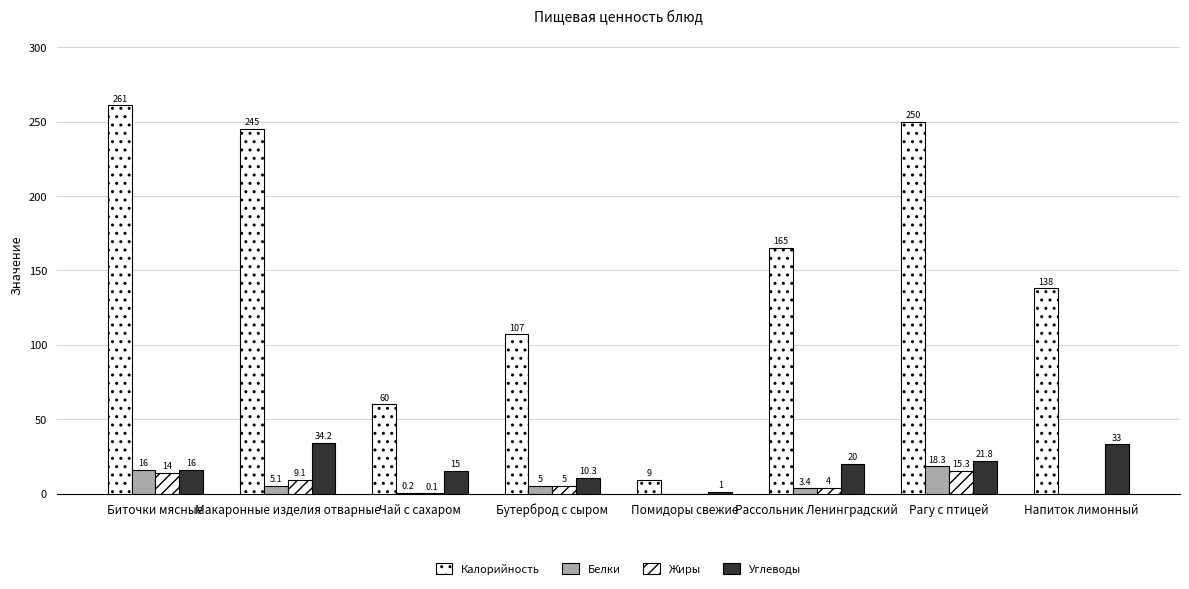

How many groups of bars are there?

8